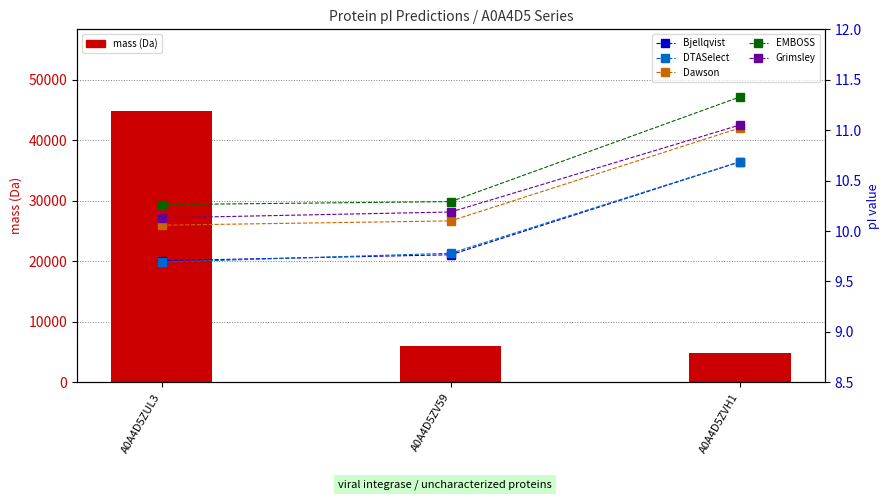

What are all the series names shown in the legend?

mass, Bjellqvist, DTASelect, Dawson, EMBOSS, Grimsley